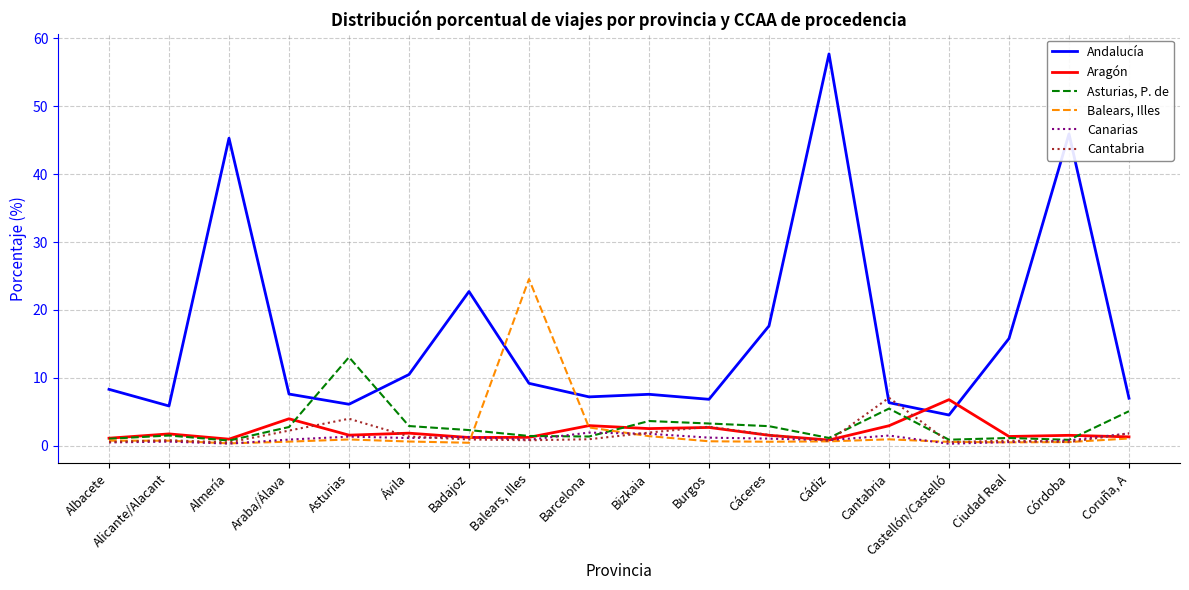

Which category has the highest value across all series?

Cádiz